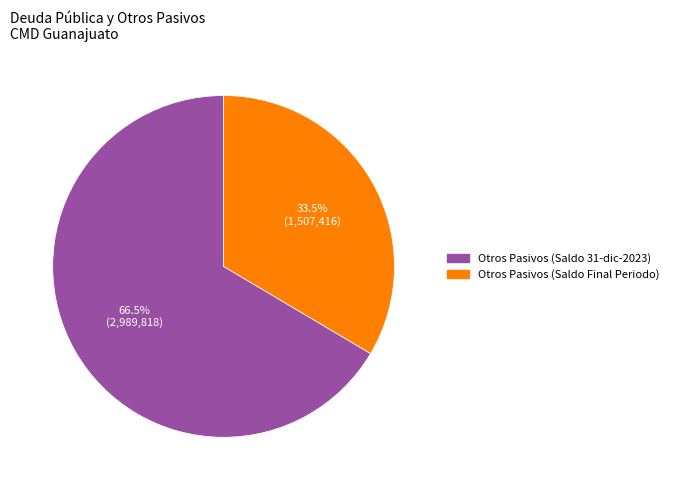

Count the number of slices in the pie.

2